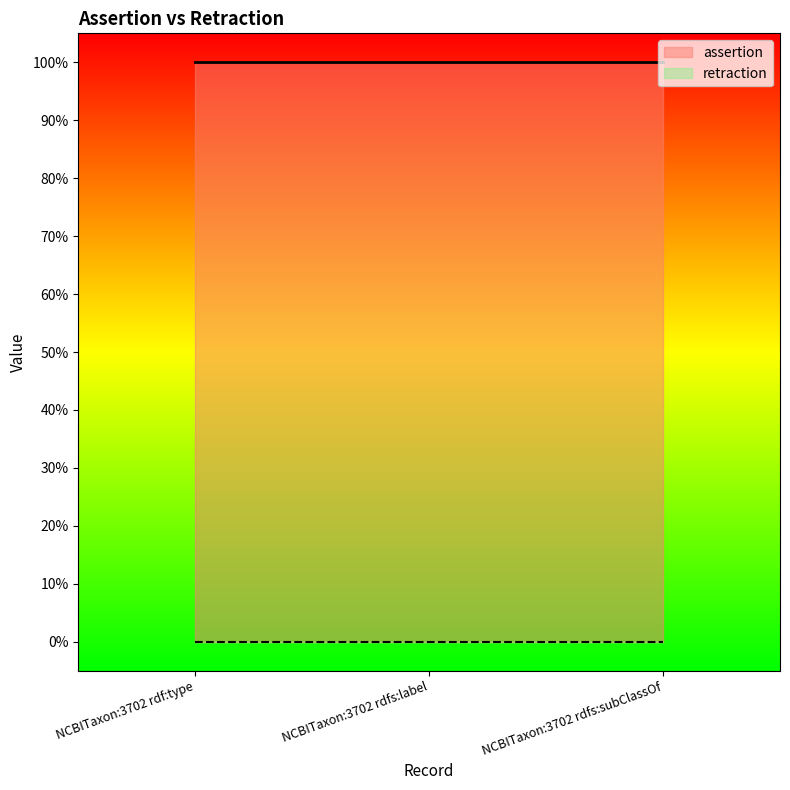

Reading left to right, transcribe all the data shown in this chart.

assertion: NCBITaxon:3702 rdf:type=1	NCBITaxon:3702 rdfs:label=1	NCBITaxon:3702 rdfs:subClassOf=1
retraction: NCBITaxon:3702 rdf:type=0	NCBITaxon:3702 rdfs:label=0	NCBITaxon:3702 rdfs:subClassOf=0